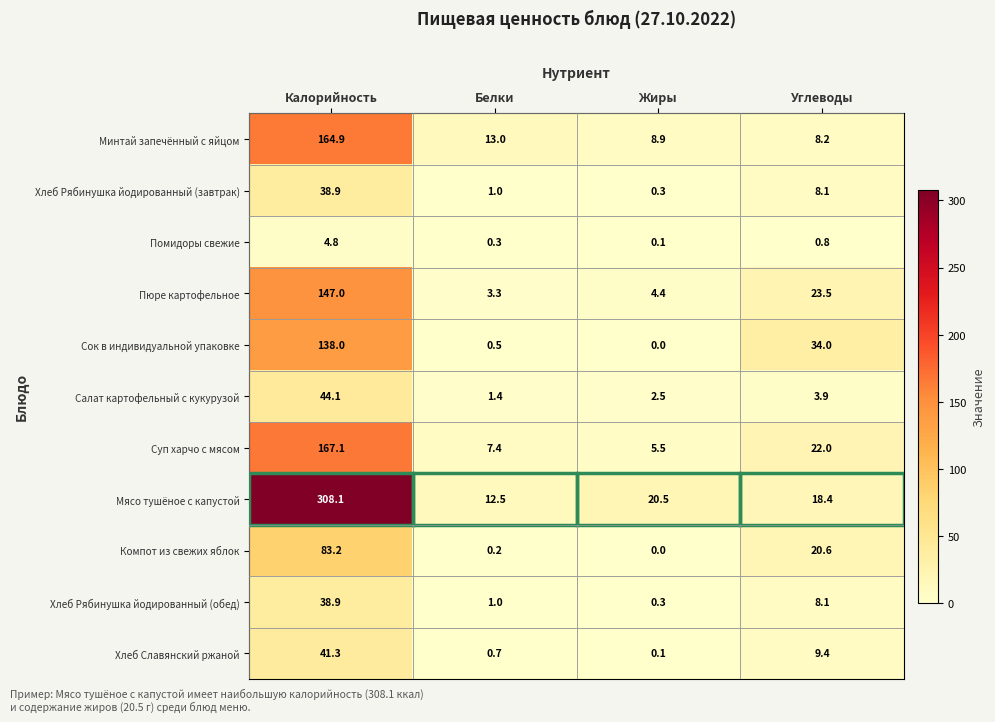

What is the sum of the Минтай запечённый с яйцом values at Белки and Жиры?

21.9